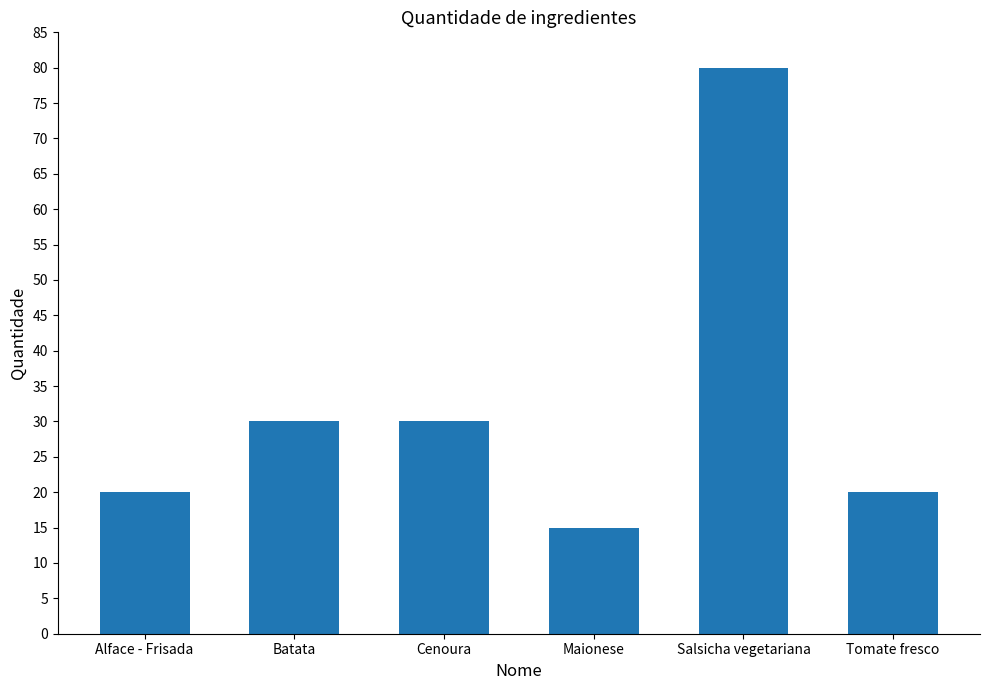

What position from the right is Cenoura?

4